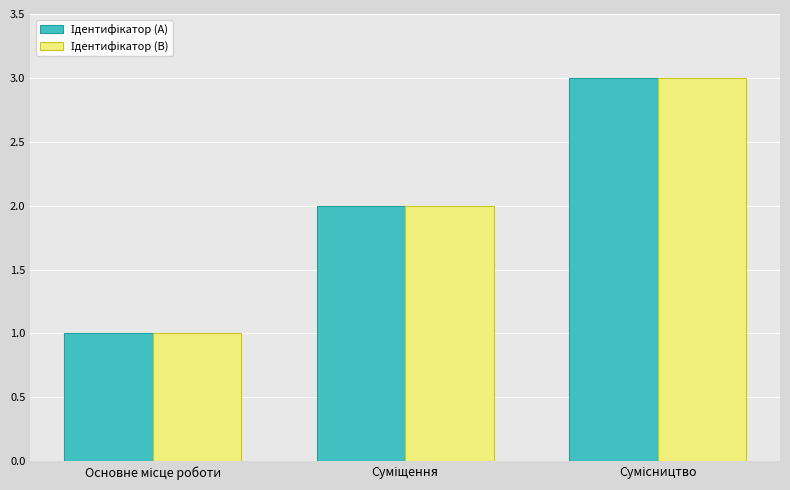

How many distinct data groups are displayed?

2